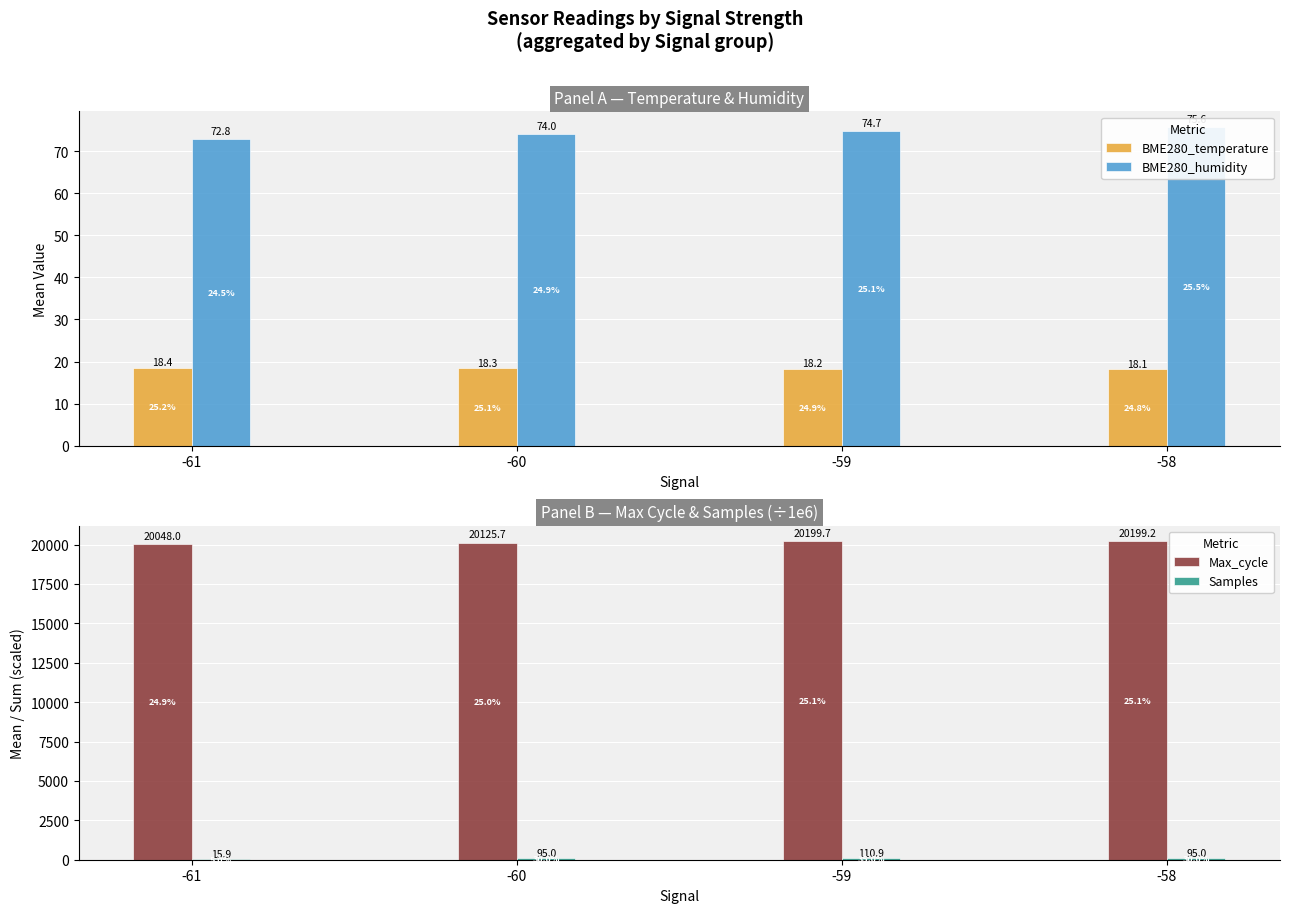

What is the difference between the maximum and minimum values in the BME280_temperature series?

0.3